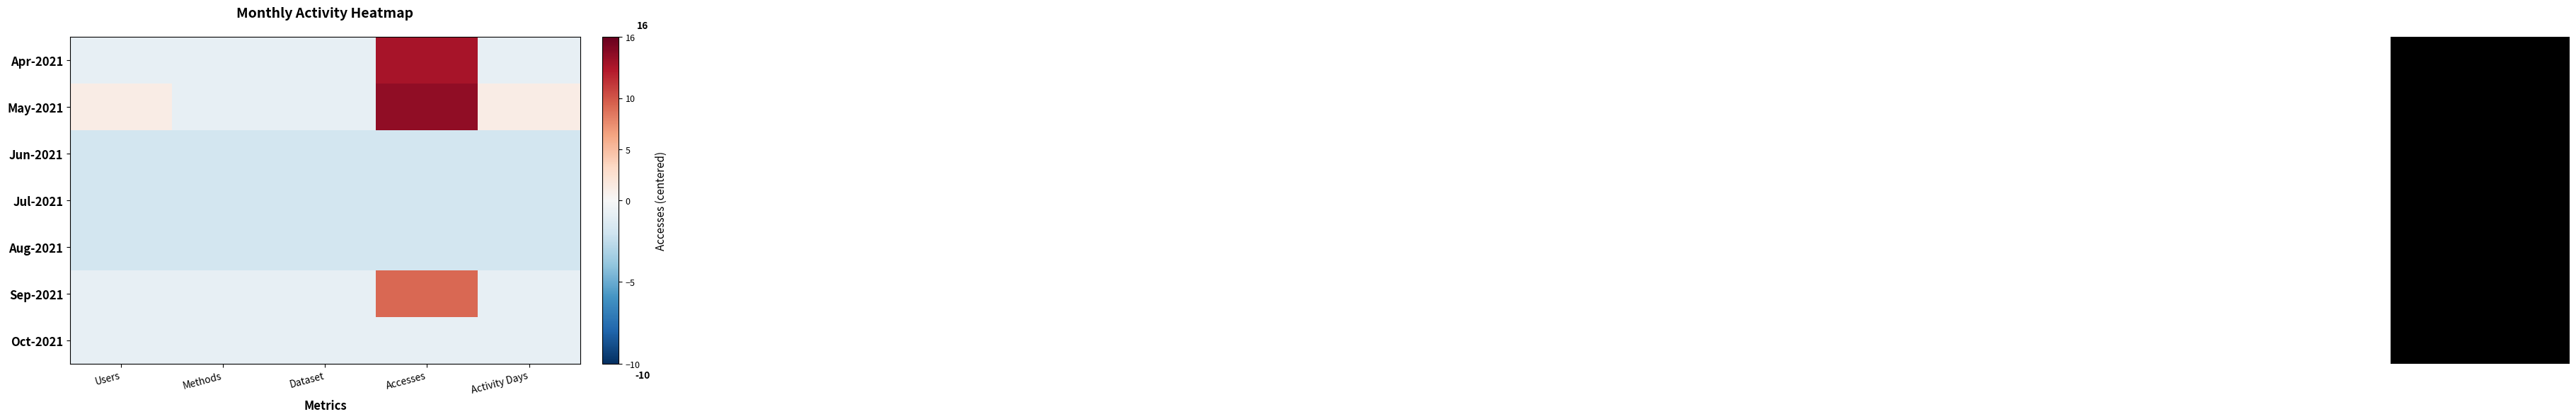

What is the total value across all series at Methods?

-8.6